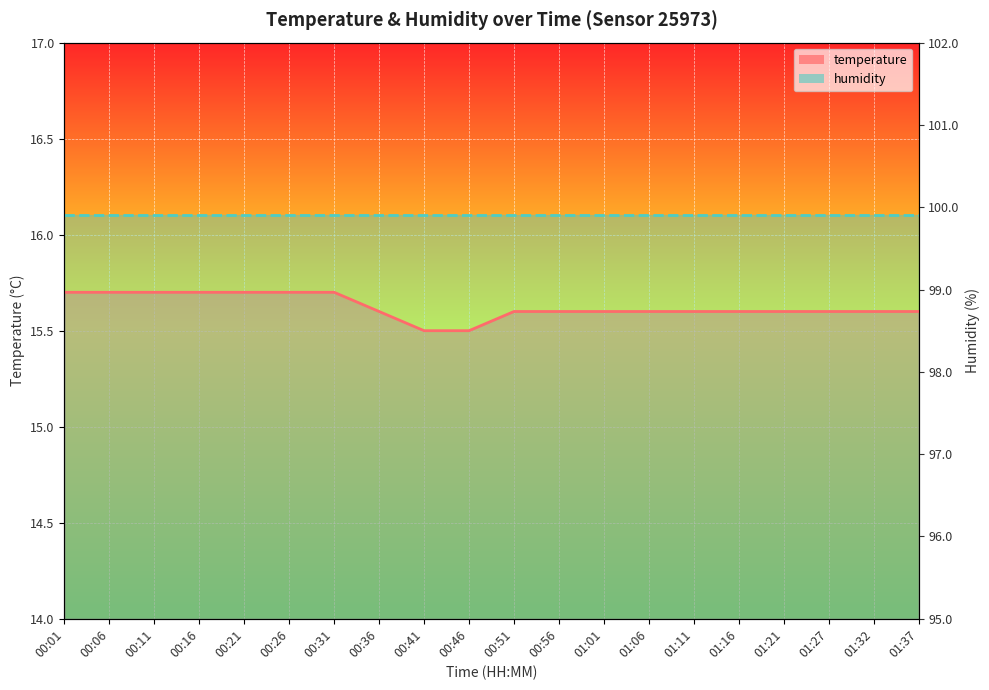

How many data points does each series have?

20